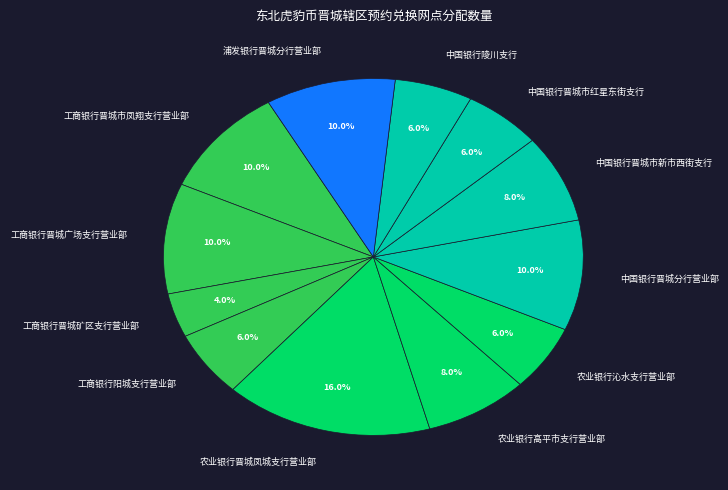

To the nearest percent, what percentage of the pie is 中国银行晋城分行营业部?

10%